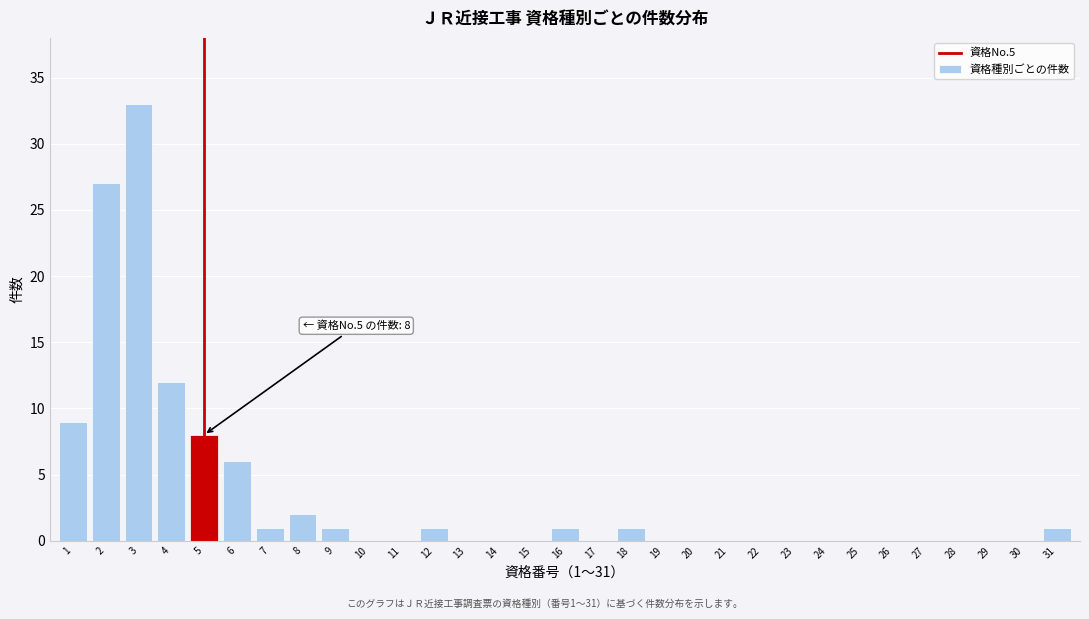

True or false: the data shows -16 at 11.

False